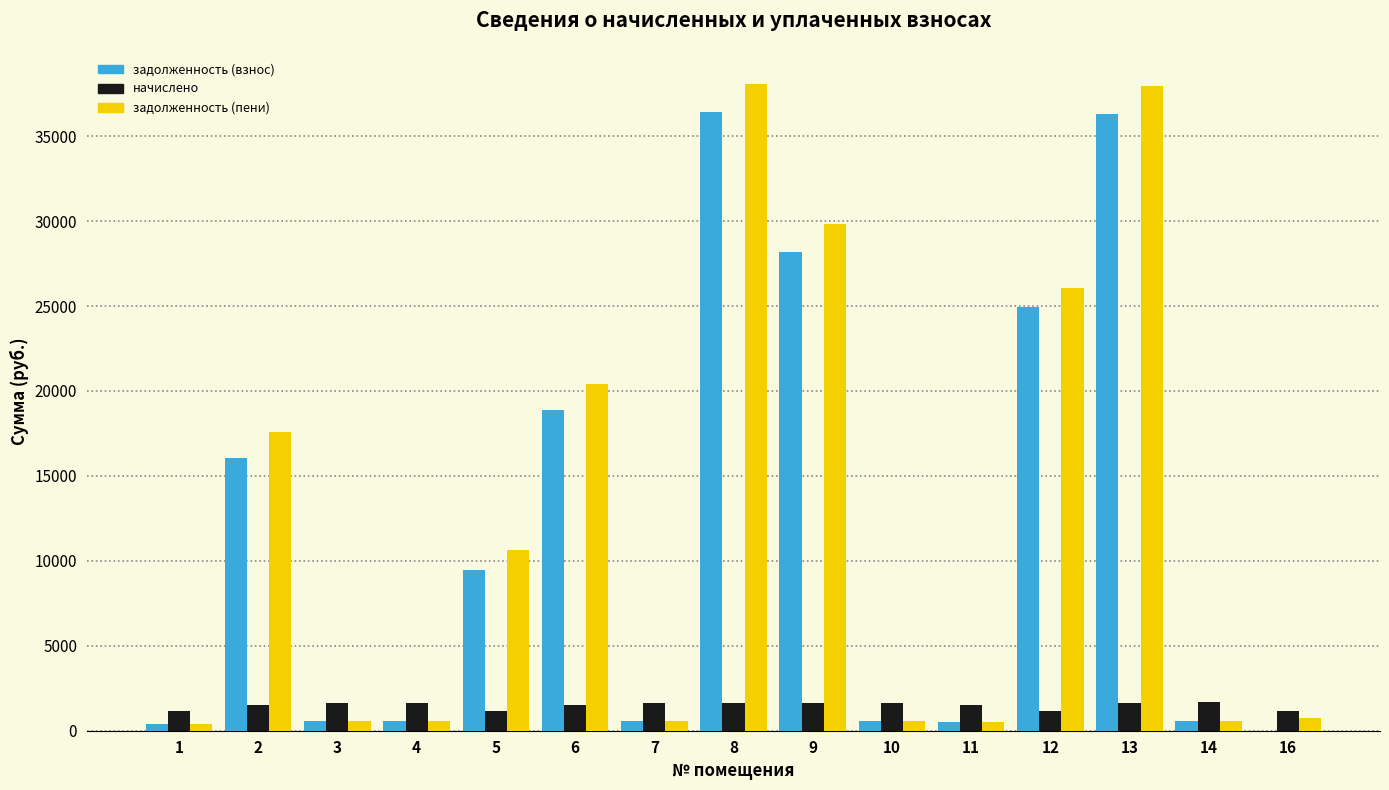

What is the total value across all series at 5?

21296.9